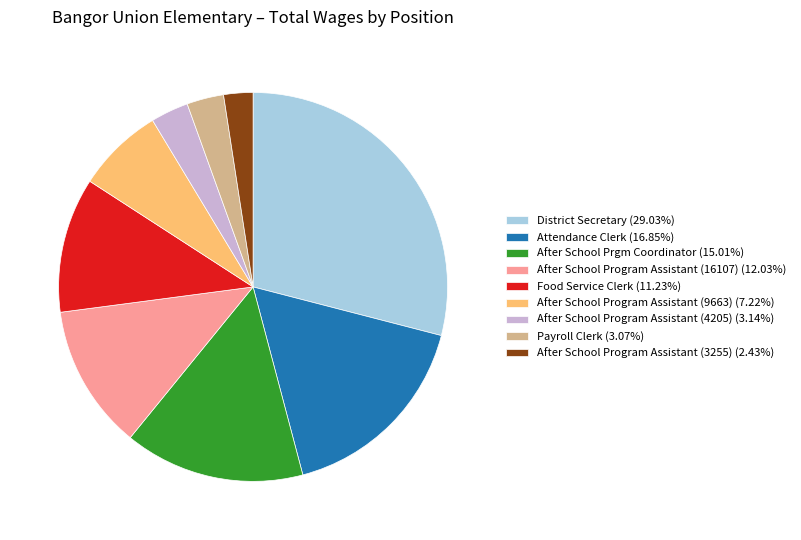

Is there a majority slice in this chart?

No